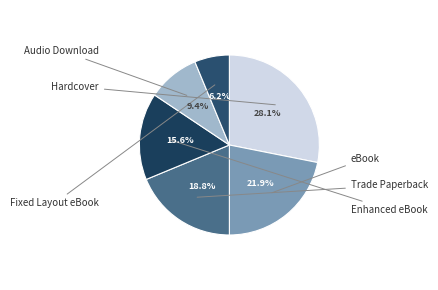

To the nearest percent, what percentage of the pie is Fixed Layout eBook?

6%